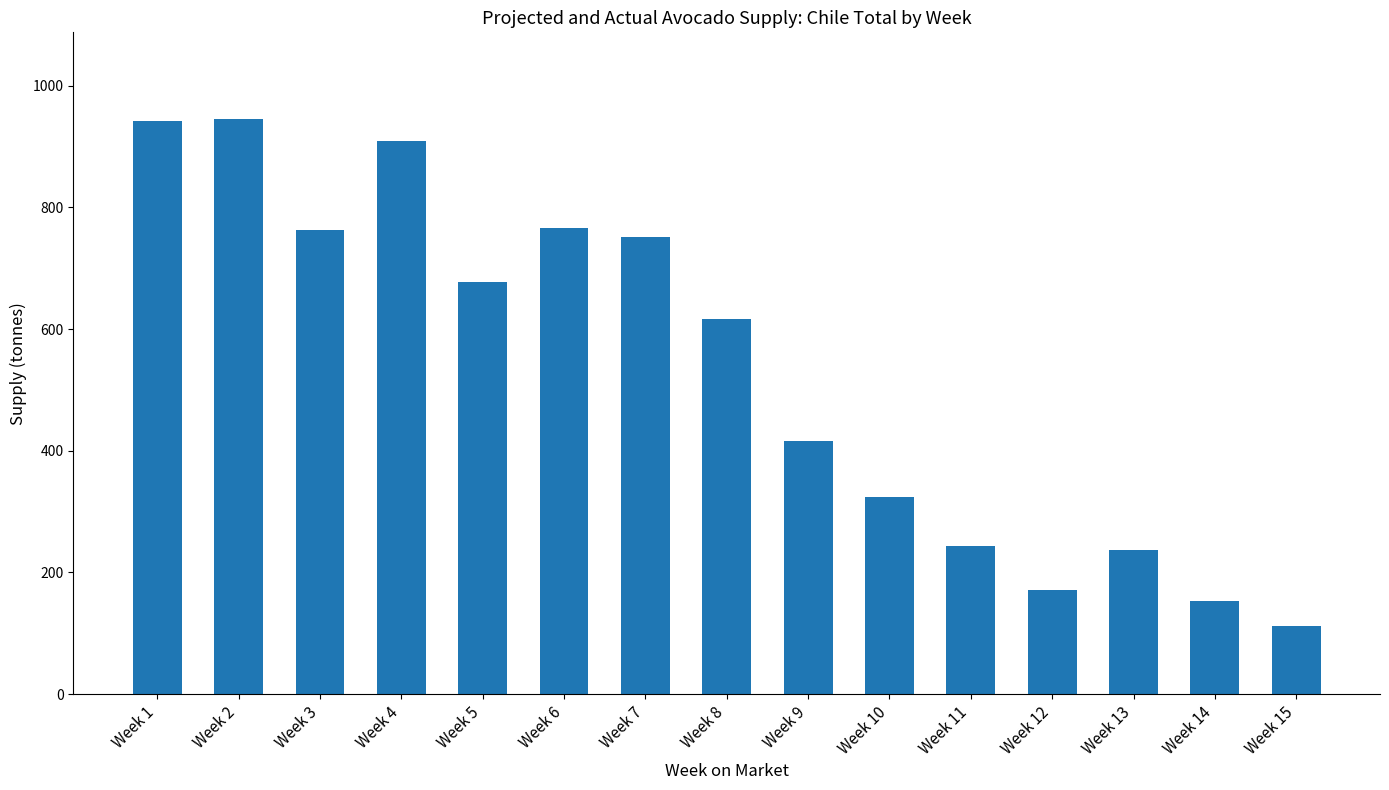

Count the number of categories in the chart.

15